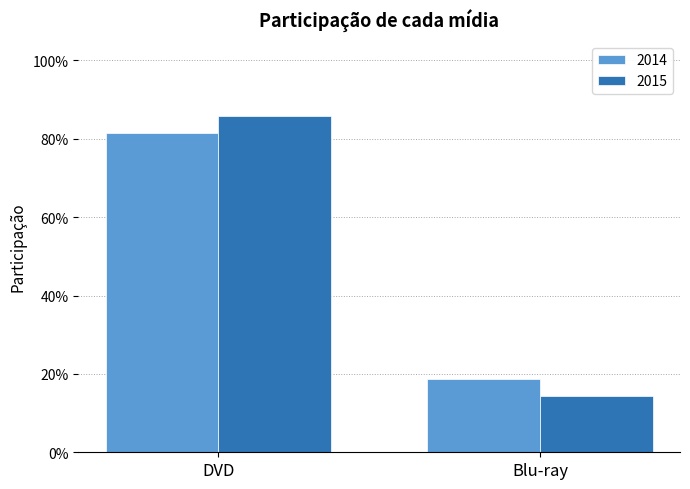

Are the bars horizontal?

No